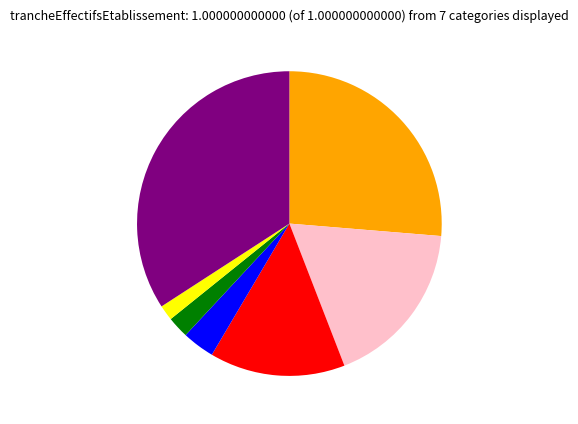

Is there any slice that represents more than half of the pie?

No